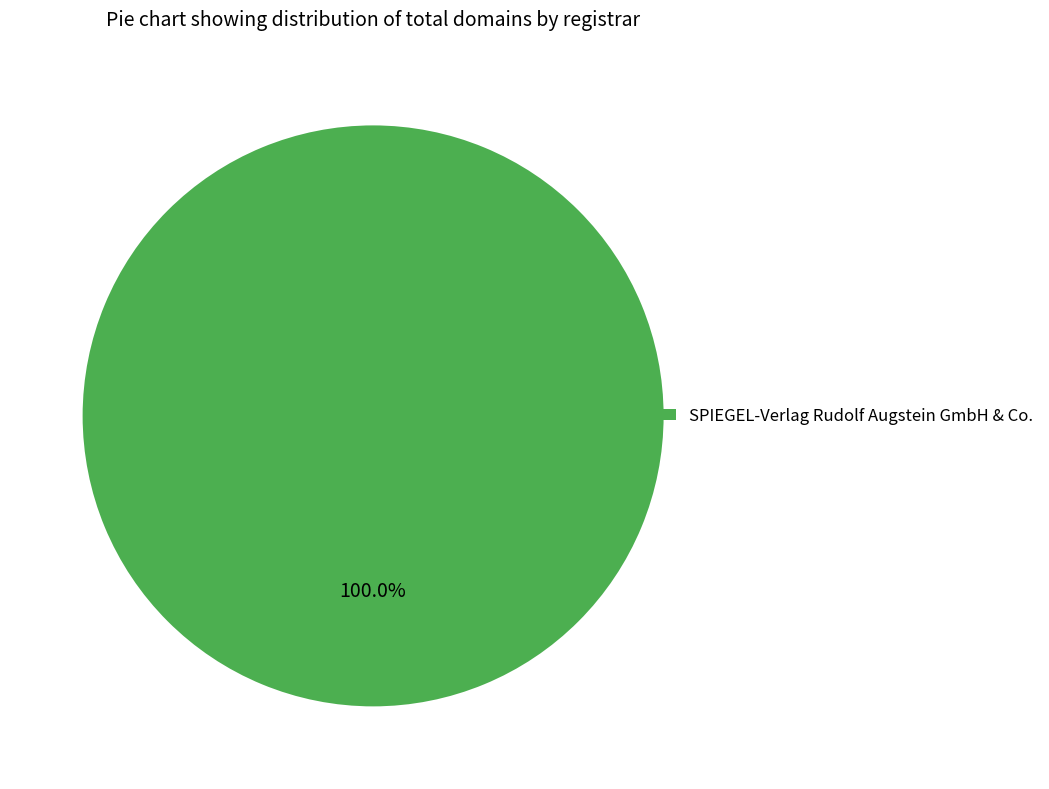

Rank the categories by value from lowest to highest.

SPIEGEL-Verlag Rudolf Augstein GmbH & Co.